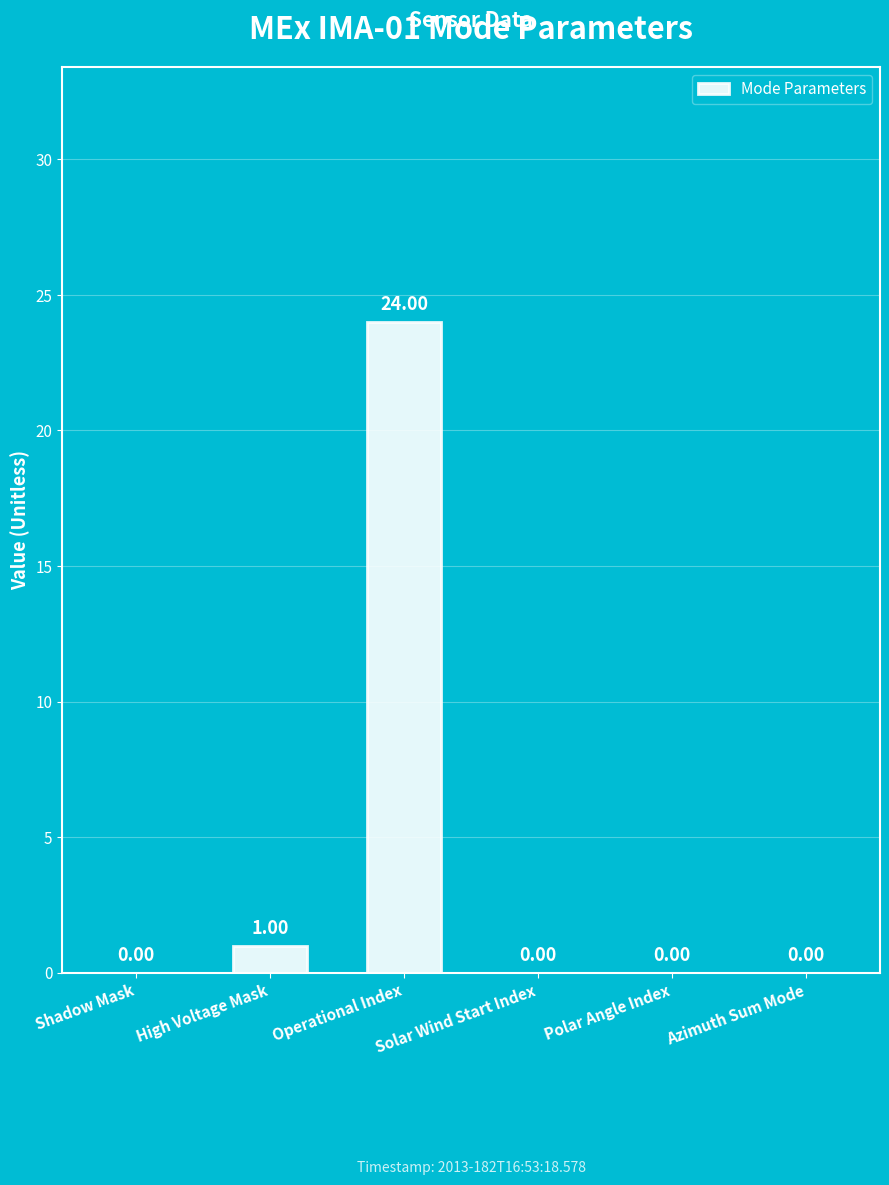

Reading right to left, what are all the values shown in this chart?

Azimuth Sum Mode=0	Polar Angle Index=0	Solar Wind Start Index=0	Operational Index=24	High Voltage Mask=1	Shadow Mask=0